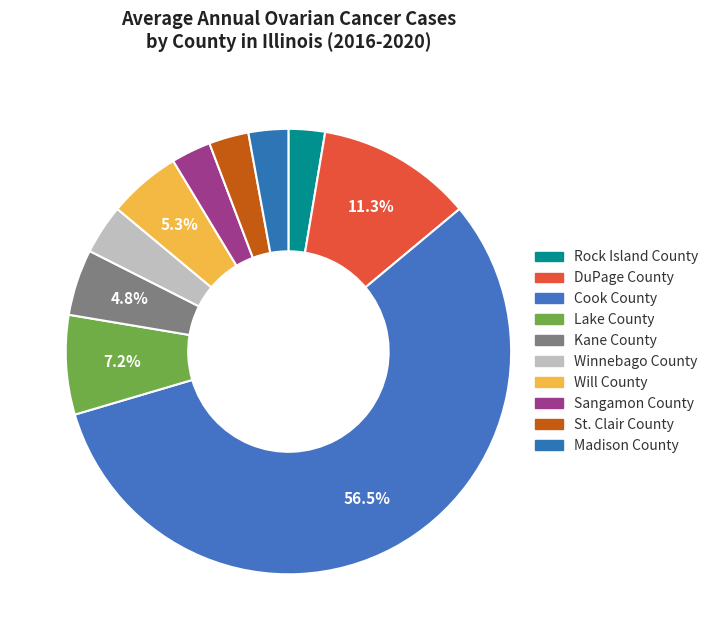

What is the majority slice?

Cook County